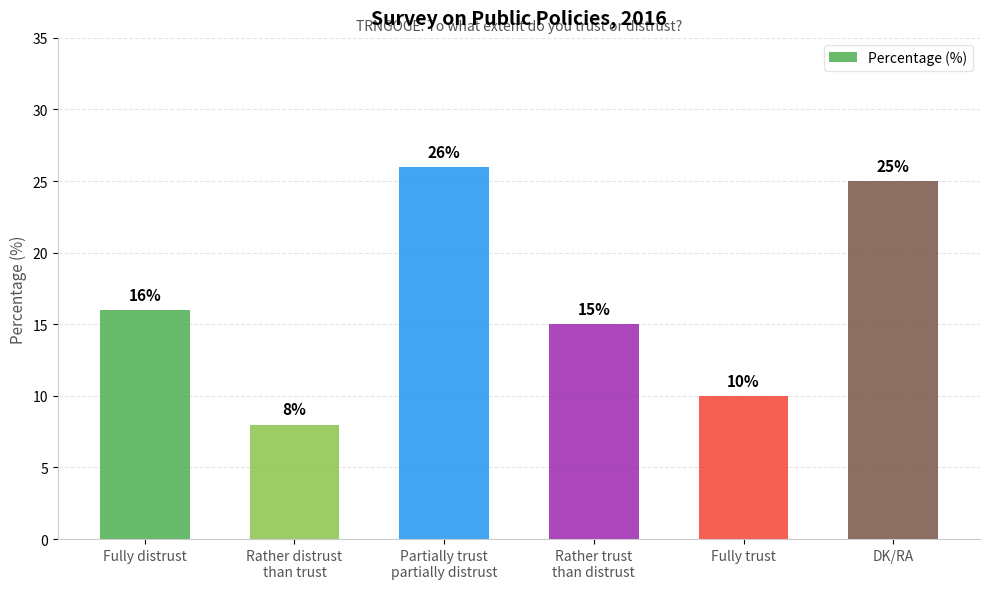

Reading left to right, transcribe all the data shown in this chart.

Fully distrust=16	Rather distrust
than trust=8	Partially trust
partially distrust=26	Rather trust
than distrust=15	Fully trust=10	DK/RA=25